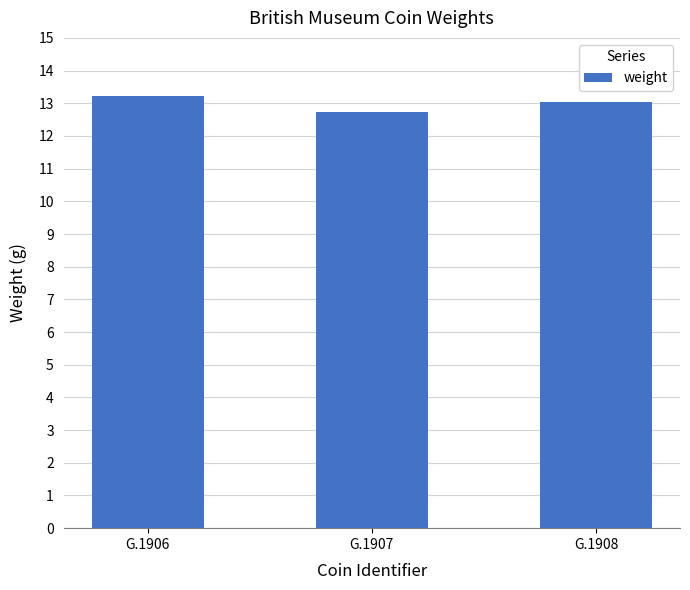

How many data points are less than 13?

1